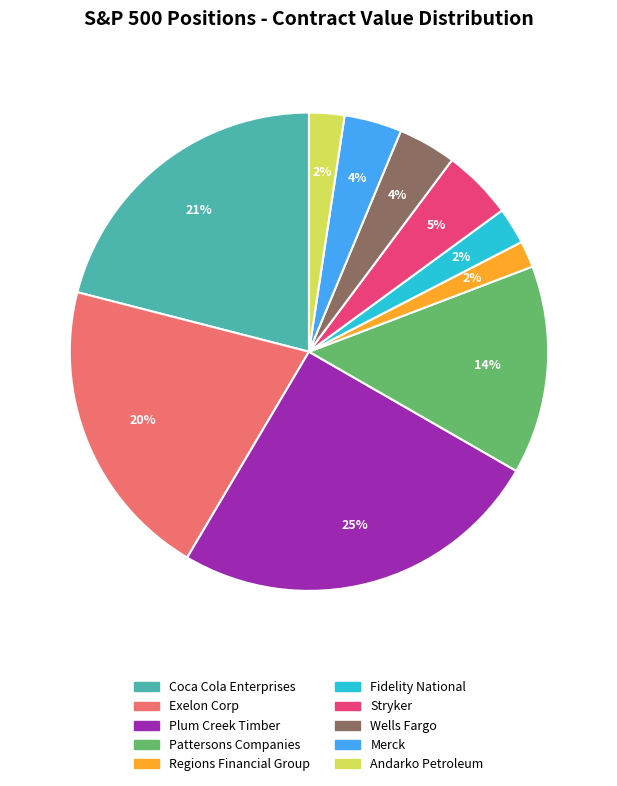

Is the sum of Merck and Plum Creek Timber greater than half?

No